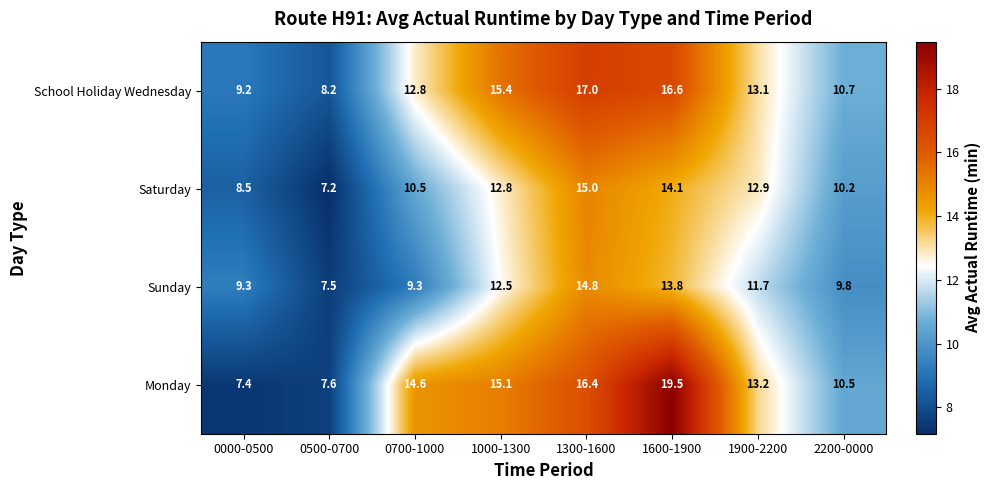

At which category is the sum across all series the highest?

1600-1900